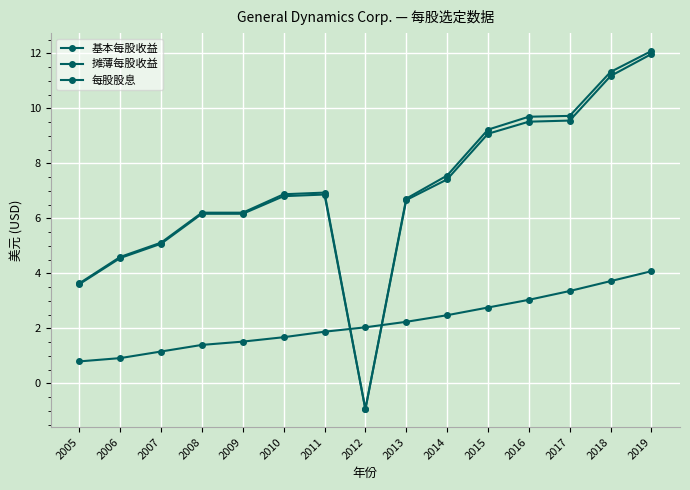

After their last crossing, which series has the higher values: 基本每股收益 or 每股股息?

基本每股收益